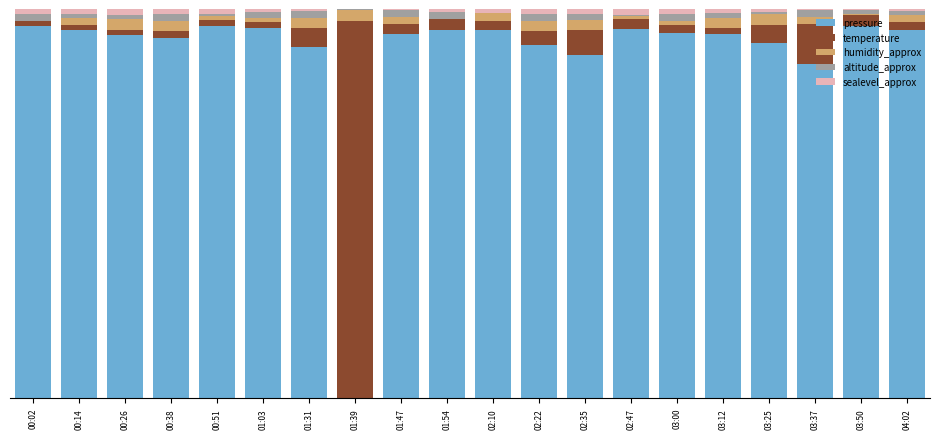

Between 03:00 and 01:54, which is larger?

01:54